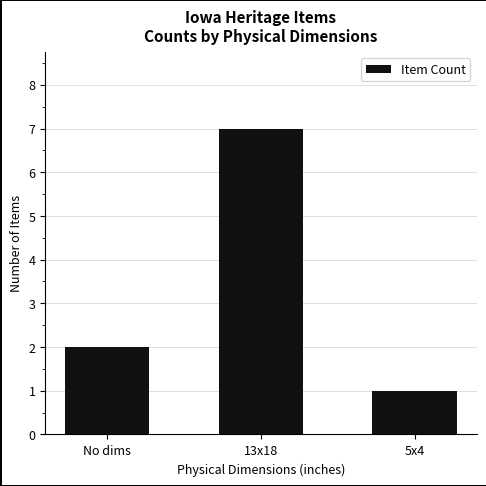

What is the average value?

3